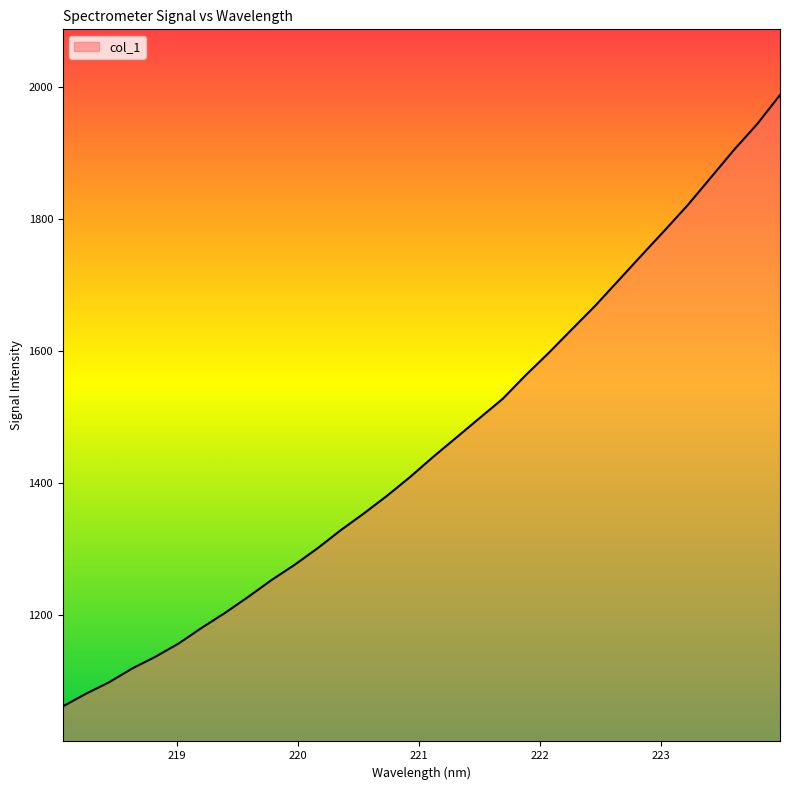

What is the difference between the maximum and minimum values?

925.3